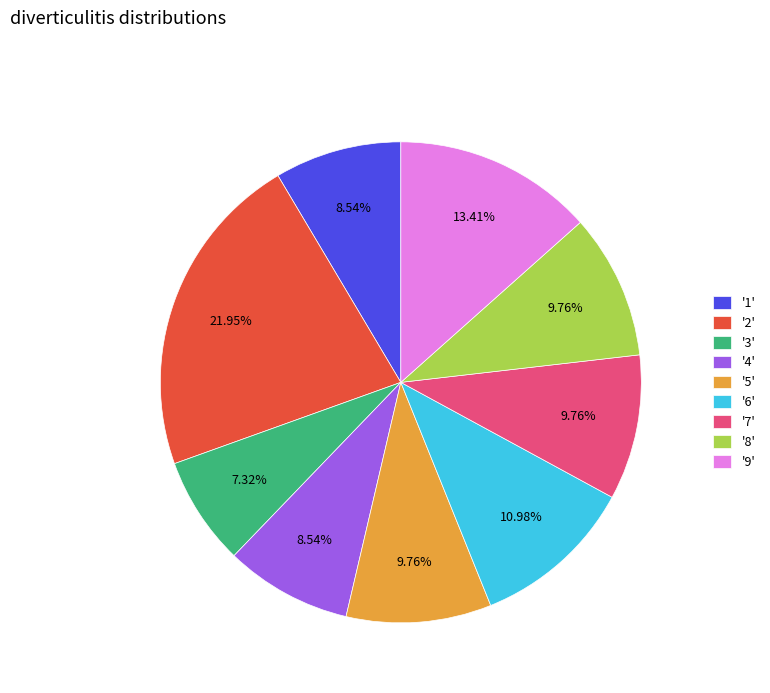

What is the ratio of the value at '6' to the value at '2'?

0.5